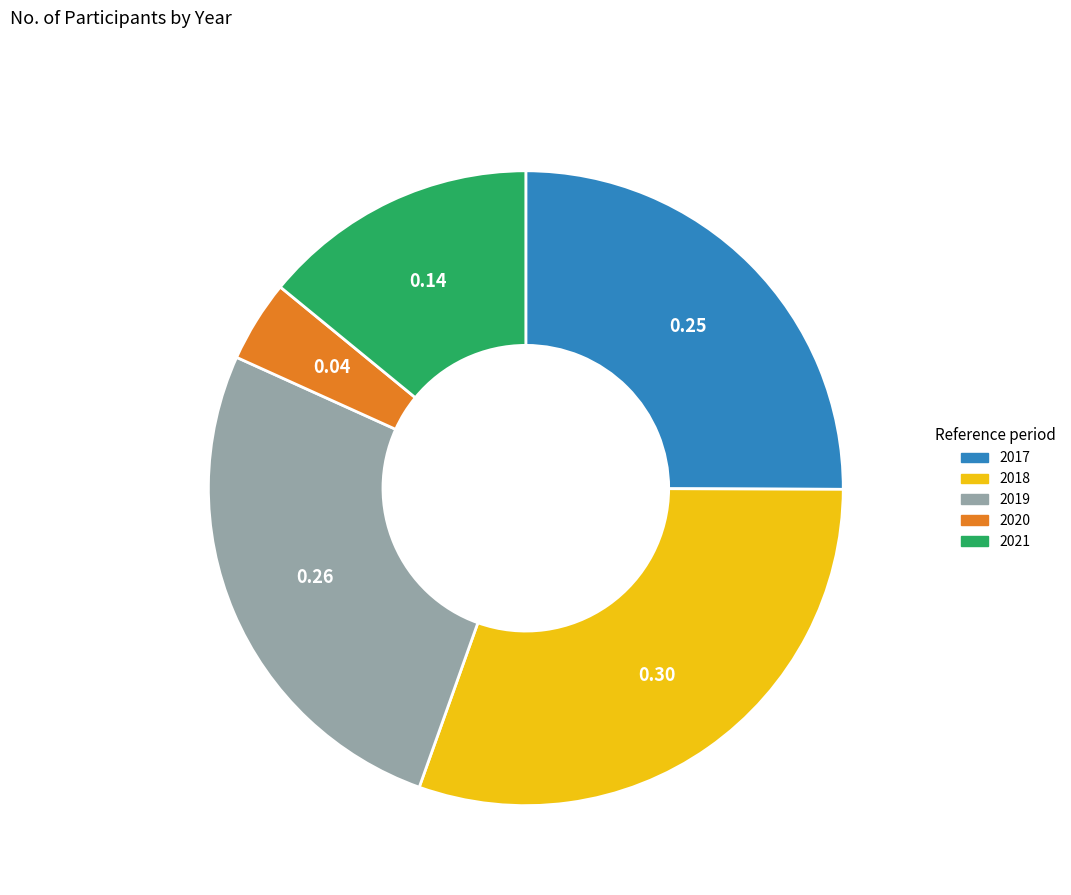

Rank the categories by value from lowest to highest.

2020, 2021, 2017, 2019, 2018